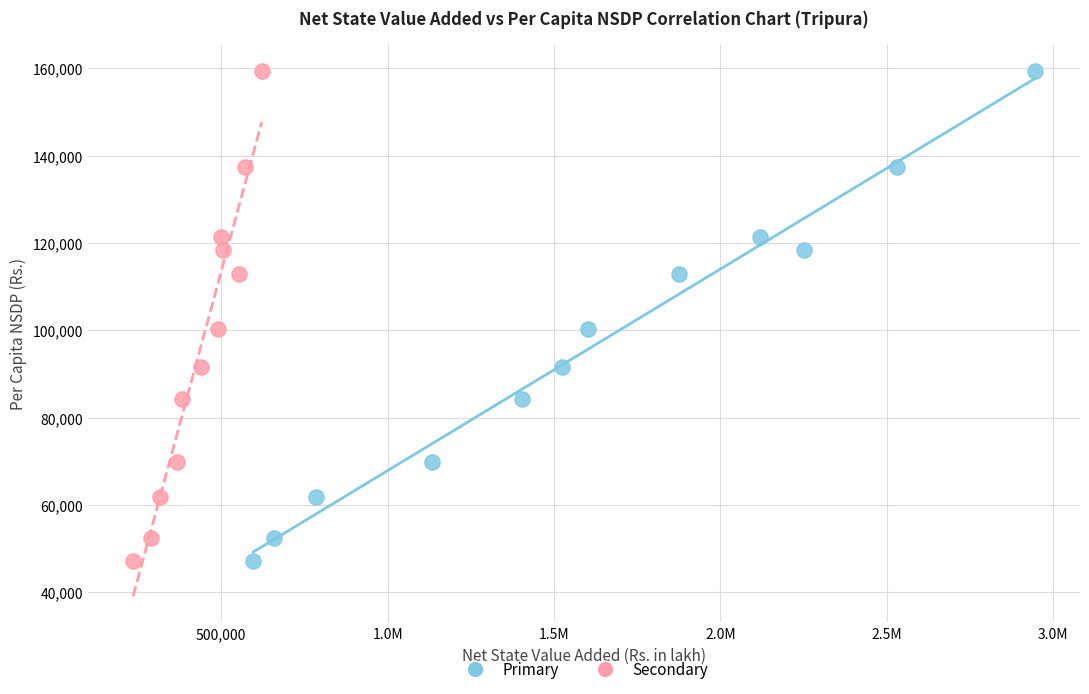

What are all the series names shown in the legend?

Primary, Secondary